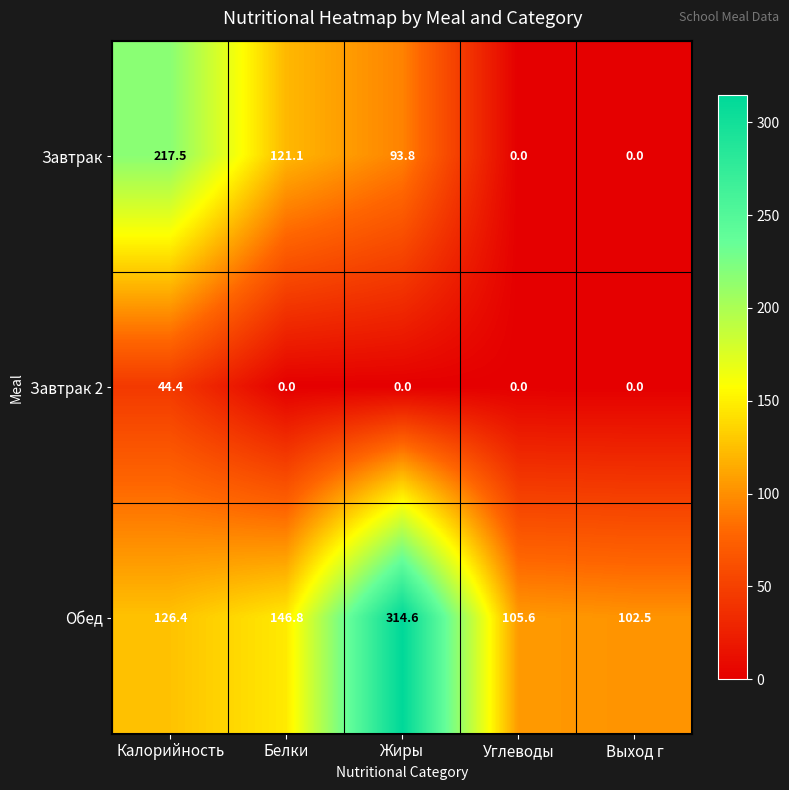

What is the sum of all Завтрак values?

432.4